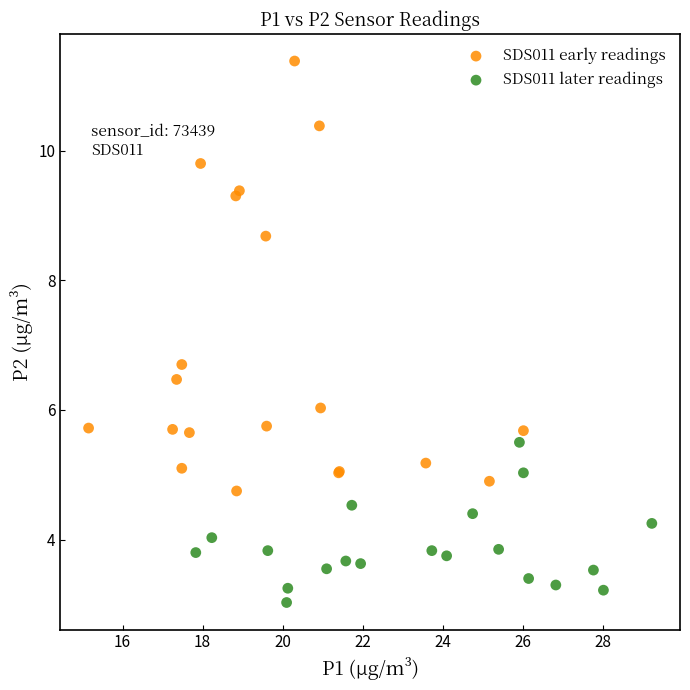

Which series has the largest Y range (max minus min)?

SDS011 early readings